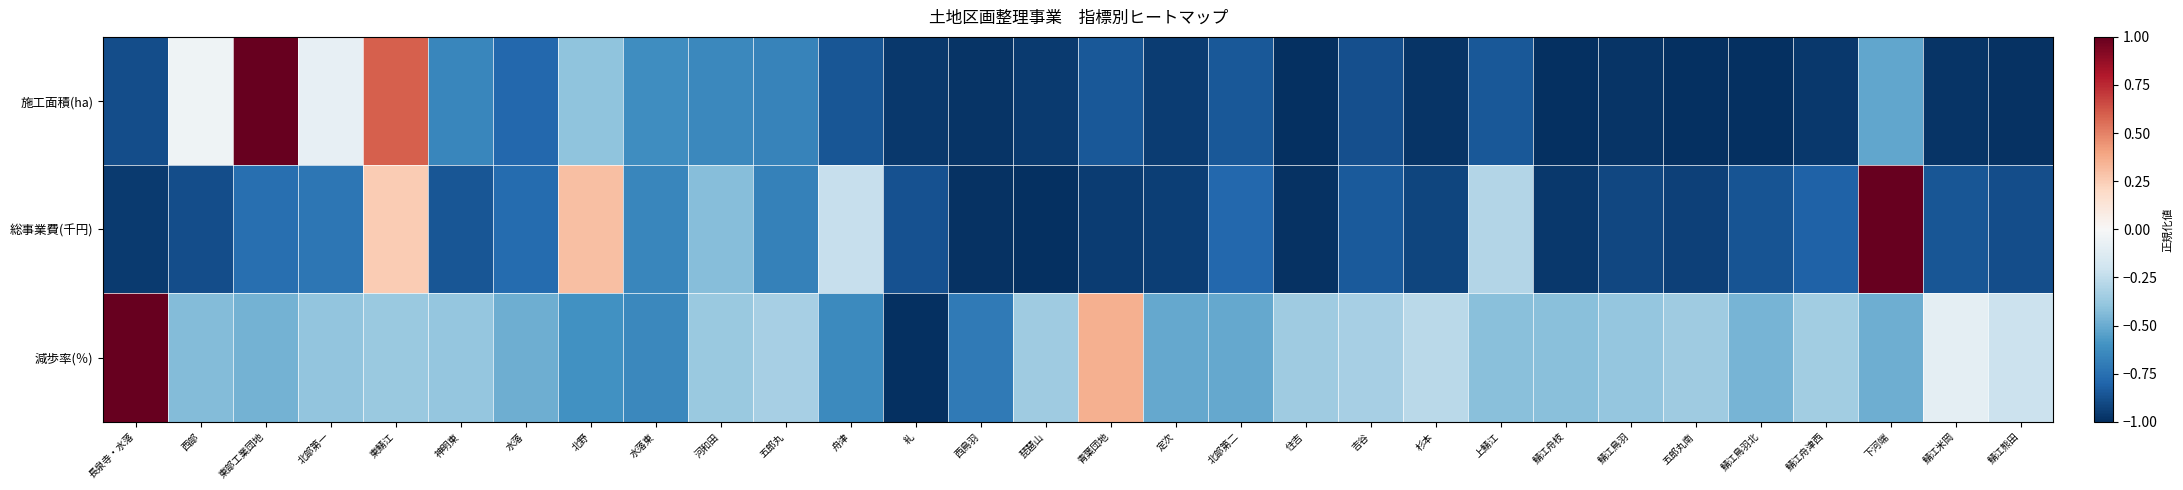

Reading left to right, transcribe all the data shown in this chart.

施工面積(ha): 長泉寺・水落=-0.9	西部=-0.0	東部工業団地=1.0	北部第一=-0.1	東鯖江=0.6	神明東=-0.6	水落=-0.8	北野=-0.4	水落東=-0.6	河和田=-0.6	五郎丸=-0.7	舟津=-0.9	糺=-1.0	西鳥羽=-1.0	琵琶山=-1.0	青葉団地=-0.8	定次=-0.9	北部第二=-0.9	住吉=-1.0	吉谷=-0.9	杉本=-1.0	上鯖江=-0.8	鯖江舟枝=-1.0	鯖江鳥羽=-1.0	五郎丸南=-1.0	鯖江鳥羽北=-1.0	鯖江舟津西=-1.0	下河端=-0.5	鯖江米岡=-1.0	鯖江熊田=-1.0
総事業費(千円): 長泉寺・水落=-1.0	西部=-0.9	東部工業団地=-0.8	北部第一=-0.7	東鯖江=0.3	神明東=-0.9	水落=-0.8	北野=0.3	水落東=-0.7	河和田=-0.4	五郎丸=-0.7	舟津=-0.2	糺=-0.9	西鳥羽=-1.0	琵琶山=-1.0	青葉団地=-1.0	定次=-0.9	北部第二=-0.8	住吉=-1.0	吉谷=-0.8	杉本=-0.9	上鯖江=-0.3	鯖江舟枝=-1.0	鯖江鳥羽=-0.9	五郎丸南=-0.9	鯖江鳥羽北=-0.9	鯖江舟津西=-0.8	下河端=1.0	鯖江米岡=-0.9	鯖江熊田=-0.9
減歩率(％): 長泉寺・水落=1.0	西部=-0.4	東部工業団地=-0.5	北部第一=-0.4	東鯖江=-0.4	神明東=-0.4	水落=-0.5	北野=-0.6	水落東=-0.6	河和田=-0.4	五郎丸=-0.3	舟津=-0.6	糺=-1.0	西鳥羽=-0.7	琵琶山=-0.4	青葉団地=0.4	定次=-0.5	北部第二=-0.5	住吉=-0.4	吉谷=-0.3	杉本=-0.3	上鯖江=-0.4	鯖江舟枝=-0.4	鯖江鳥羽=-0.4	五郎丸南=-0.4	鯖江鳥羽北=-0.5	鯖江舟津西=-0.3	下河端=-0.5	鯖江米岡=-0.1	鯖江熊田=-0.2